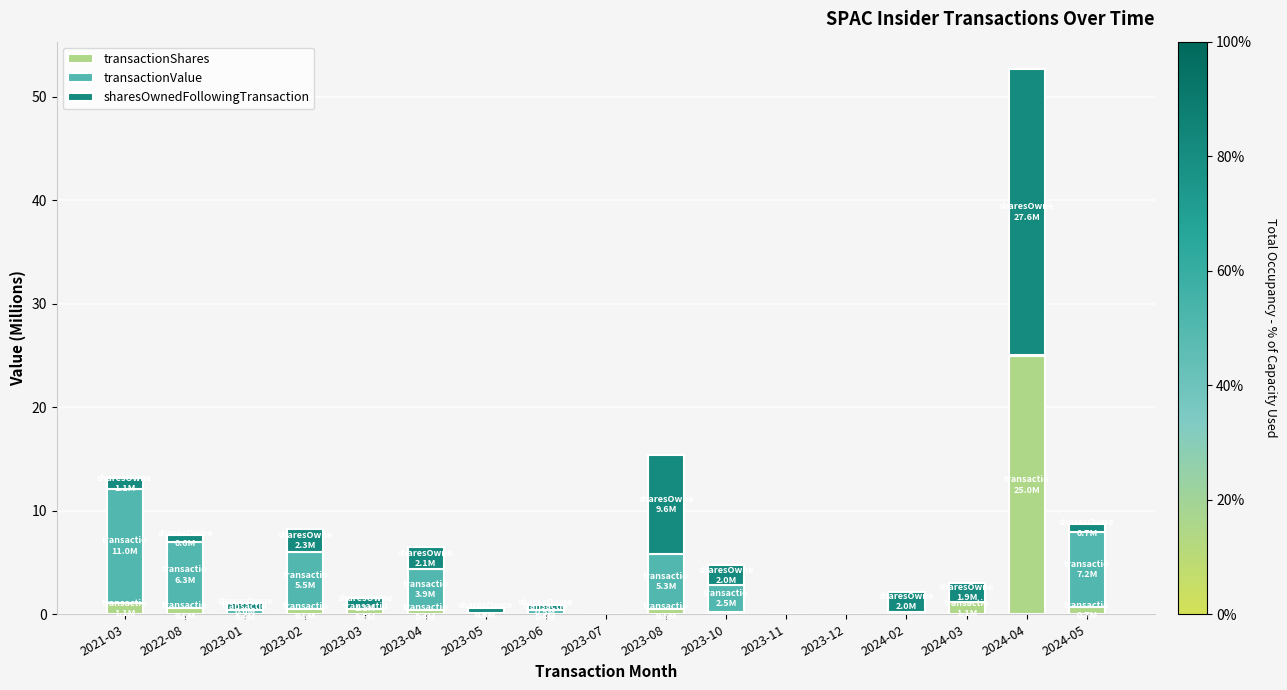

Is it true that transactionShares equals 0.5 at 2023-08?

True